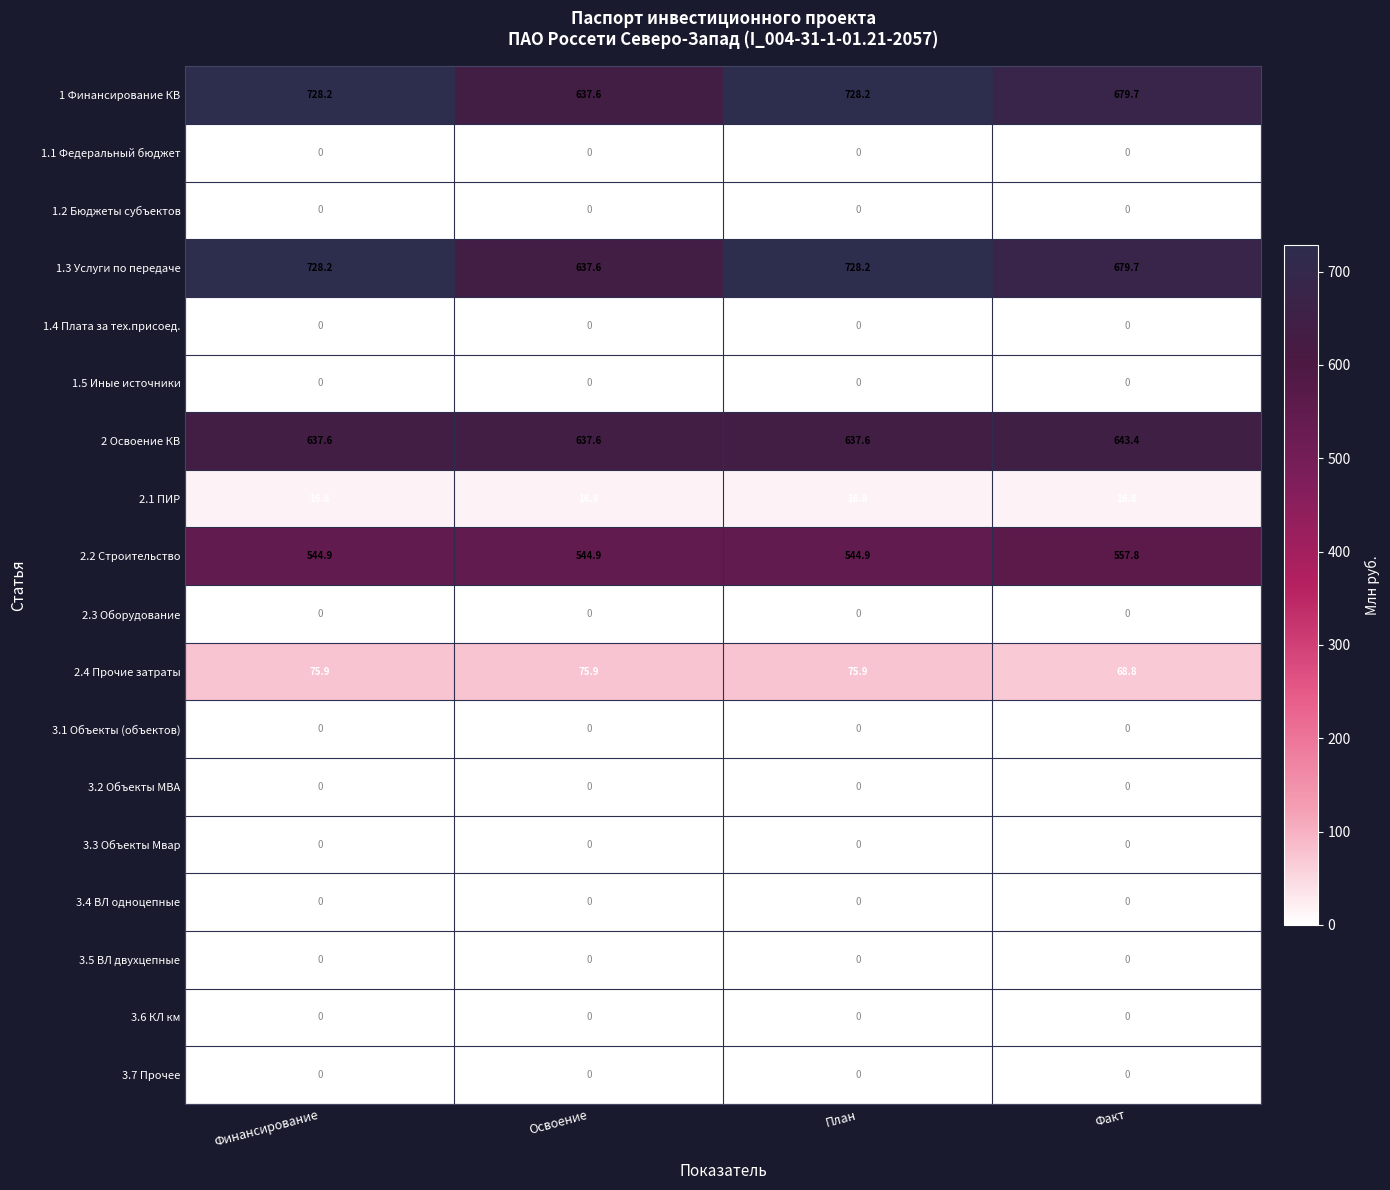

Read the 2.1 ПИР value at Финансирование.

16.8